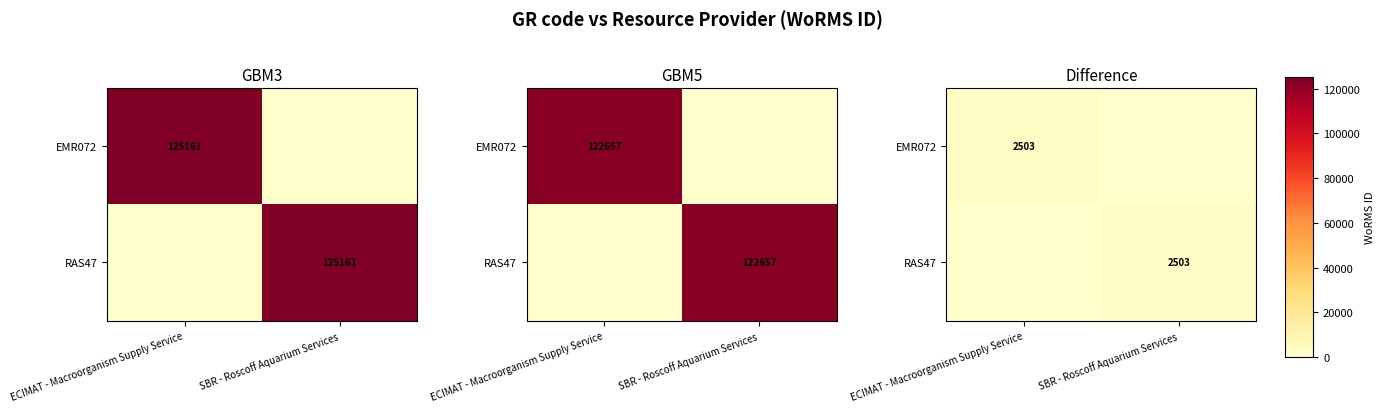

True or false: RAS47 has a value of 0.0 at ECIMAT - Macroorganism Supply Service.

True